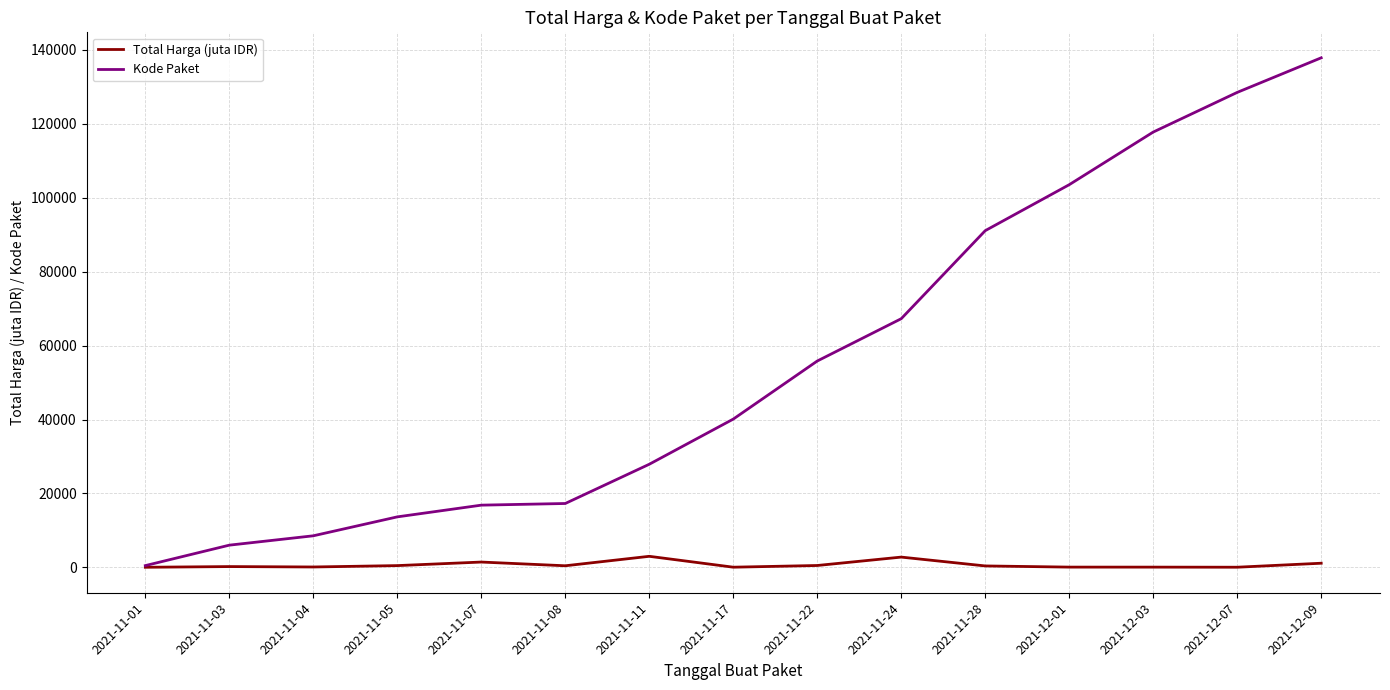

Count the number of categories in the chart.

15